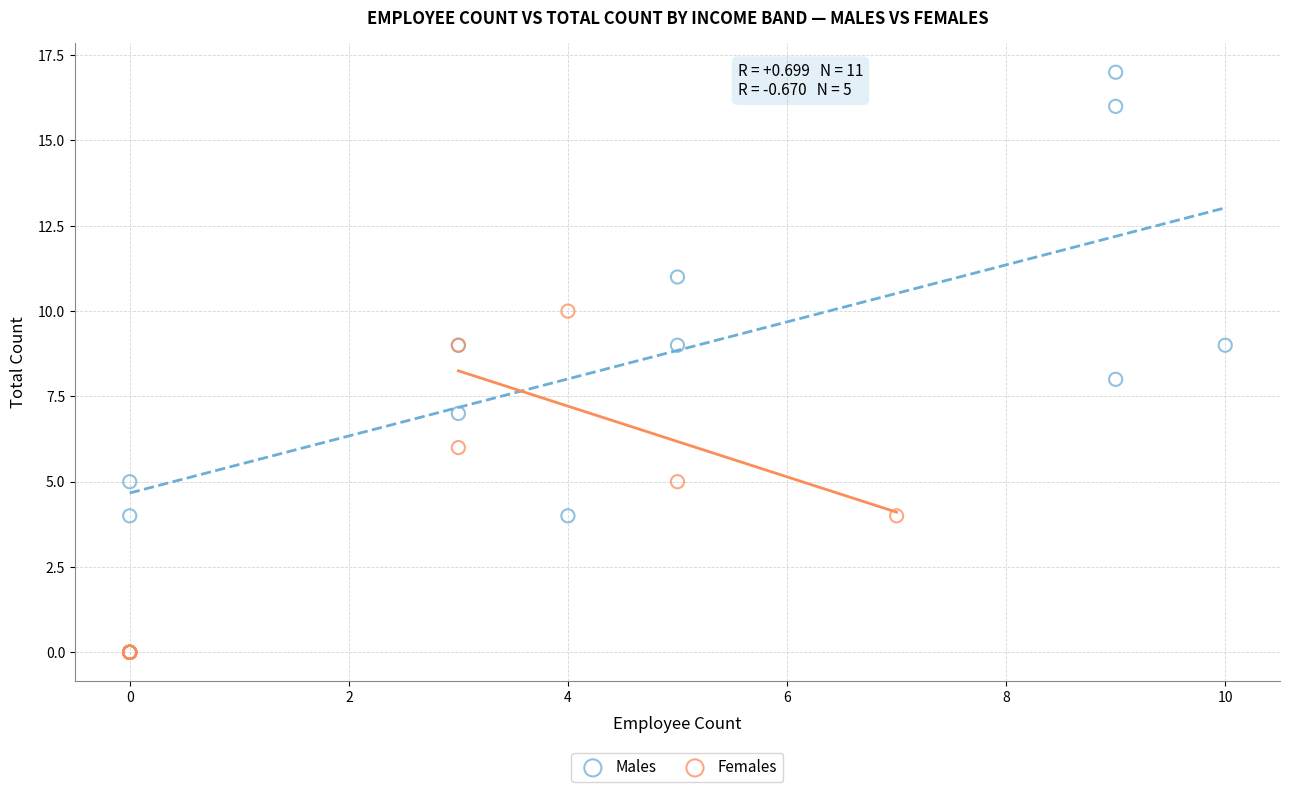

Which series contains the highest Y value?

Males